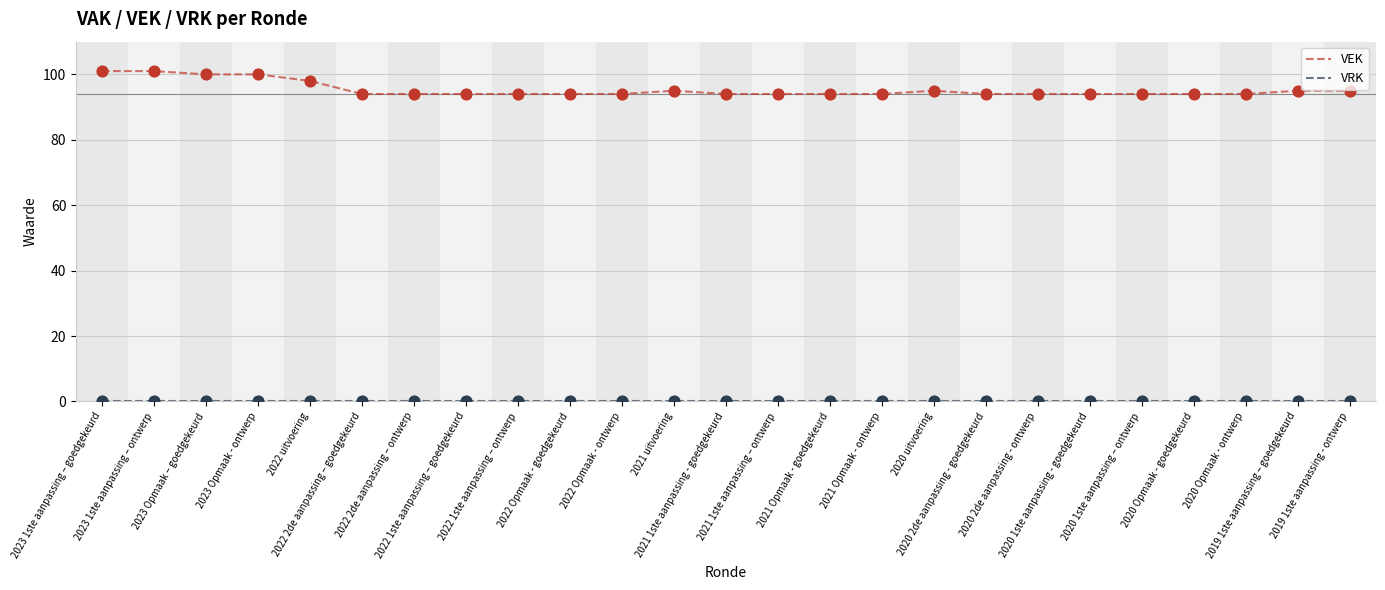

Which series has the largest range (max minus min)?

VEK